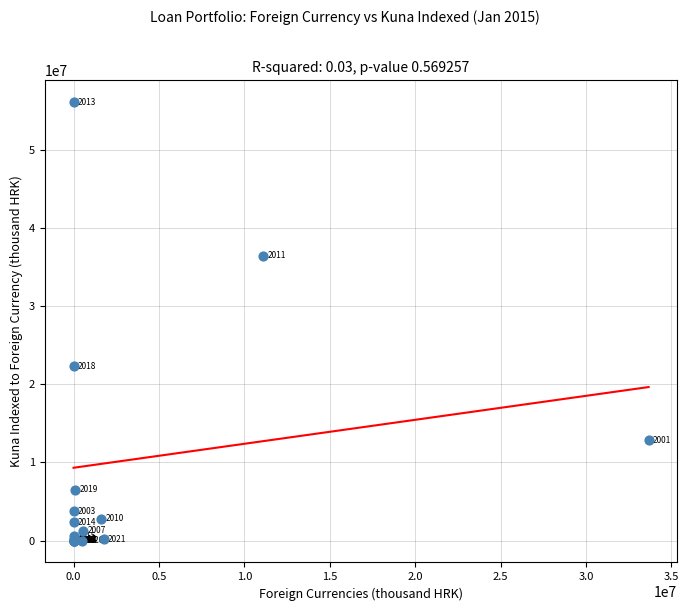

What Y value in the scatter plot is closest to 28041065?

22289449